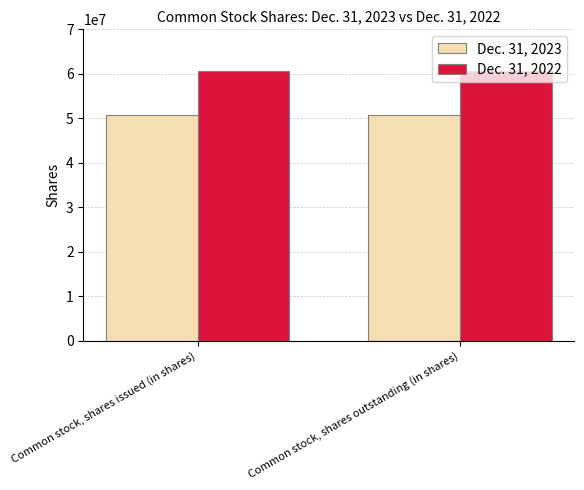

True or false: Dec. 31, 2022 has a value of 38242419 at Common stock, shares issued (in shares).

False